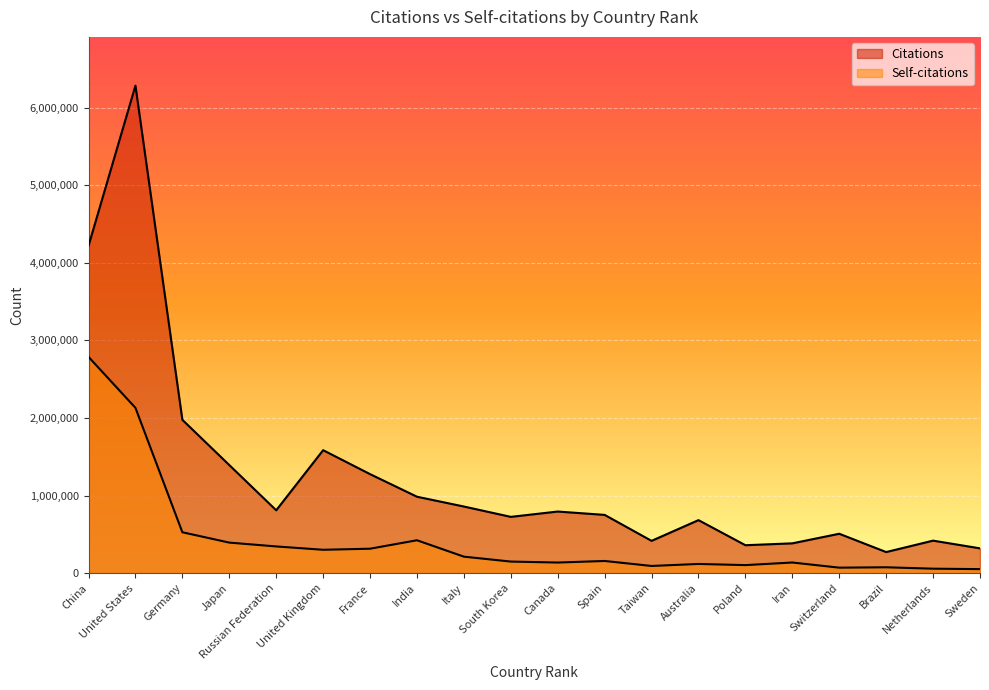

What is the minimum value for Self-citations?

51538